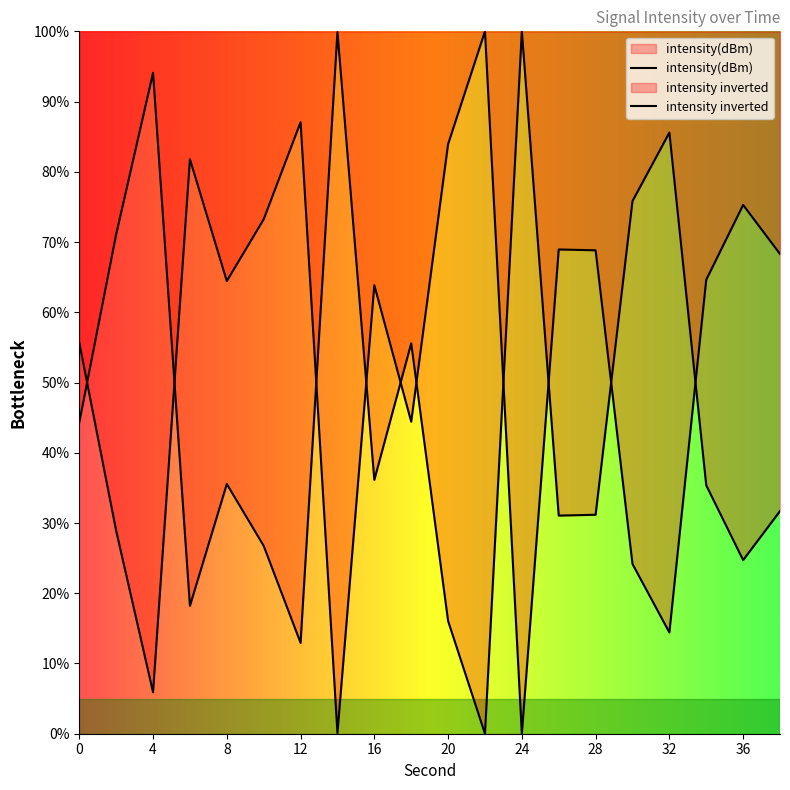

Is it true that the value at 30 is 14.7?

False